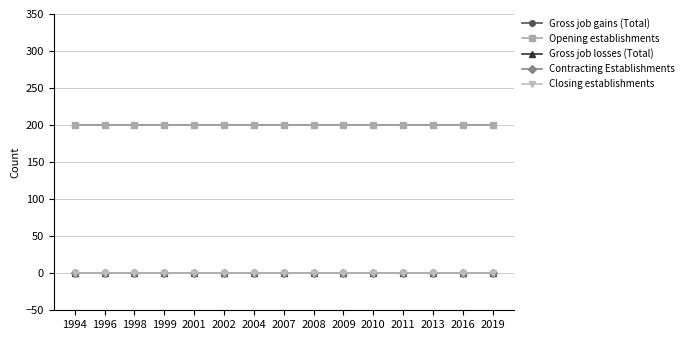

At 2016, list the series in order from smallest to largest.

Gross job losses (Total), Contracting Establishments, Closing establishments, Gross job gains (Total), Opening establishments